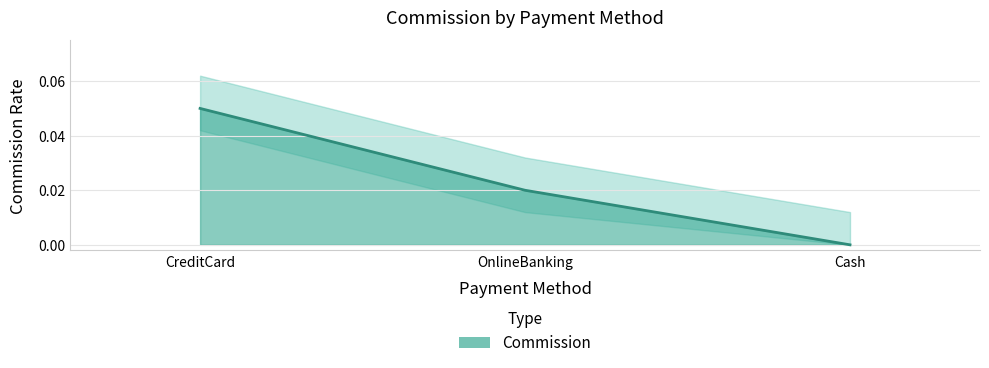

Does the chart display data point markers on the line(s)?

No